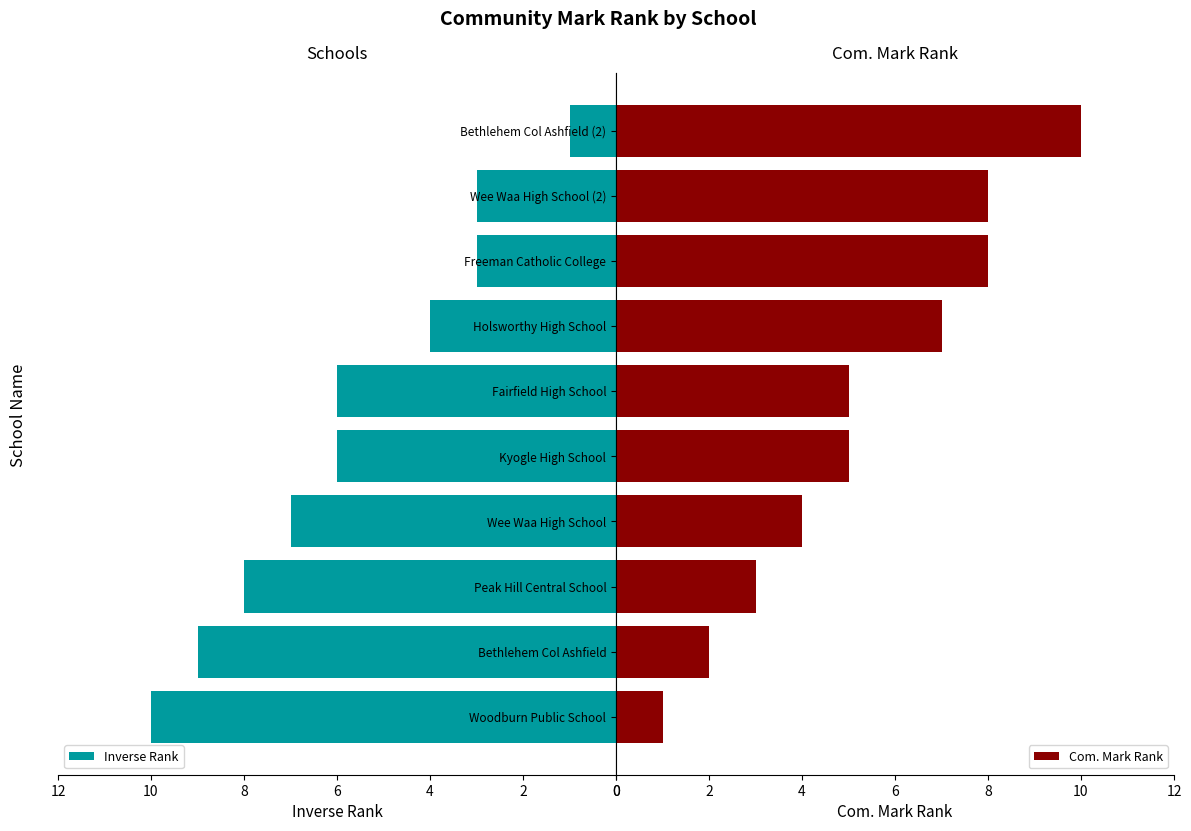

What are all the series names shown in the legend?

Inverse Rank, Com. Mark Rank